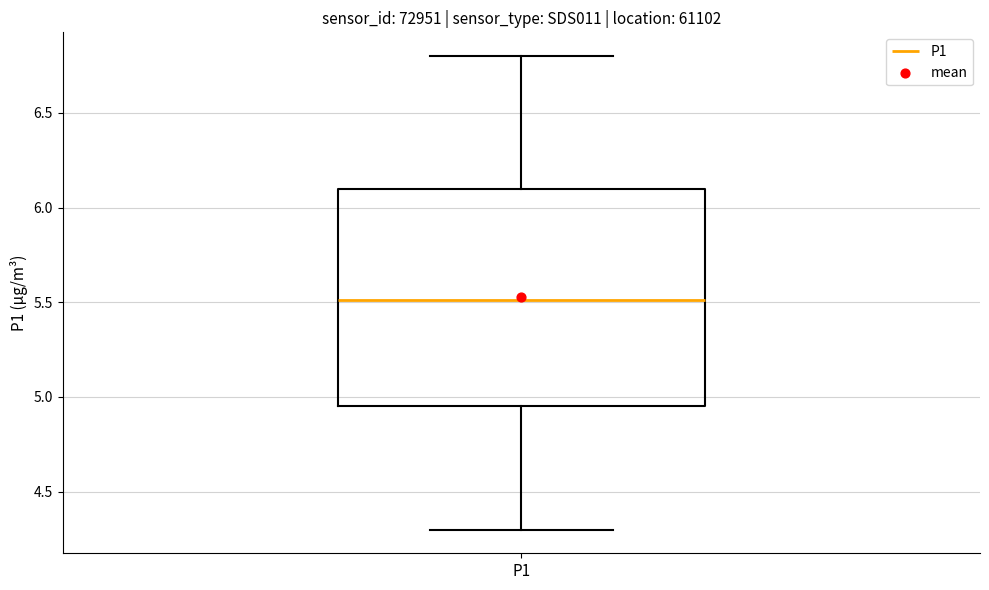

Read this box plot against the y-axis: the position of the median line, the range covered by the box, and the ends of both whiskers. The values are not printed on the chart, so give them approximately, as read against the axis.

median 5.50, box 4.95 to 6.10, whiskers 4.30 to 6.80